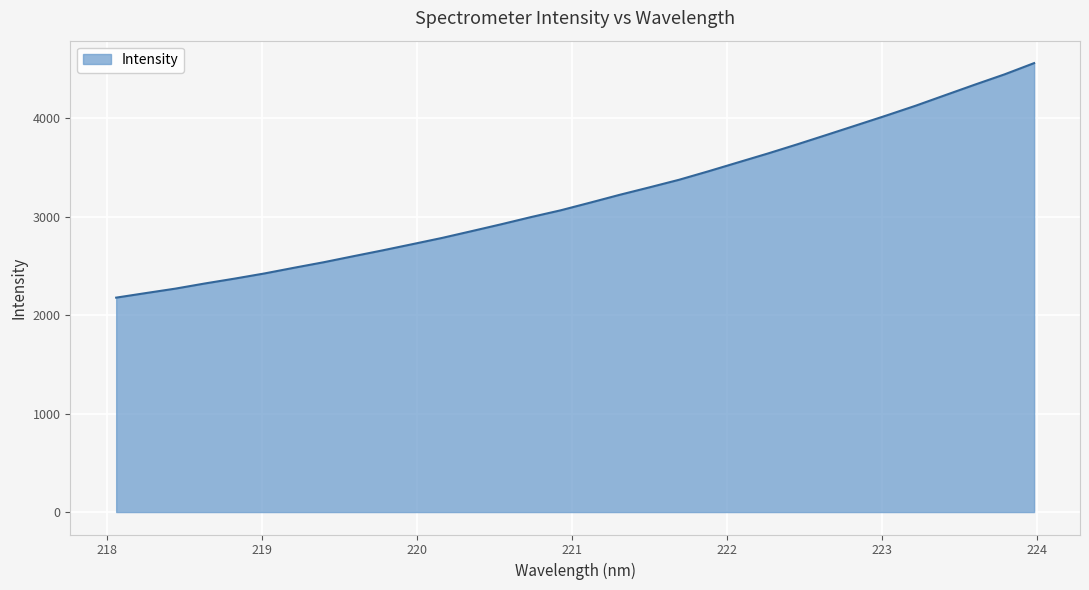

What is the difference between the maximum and minimum values?

2382.5